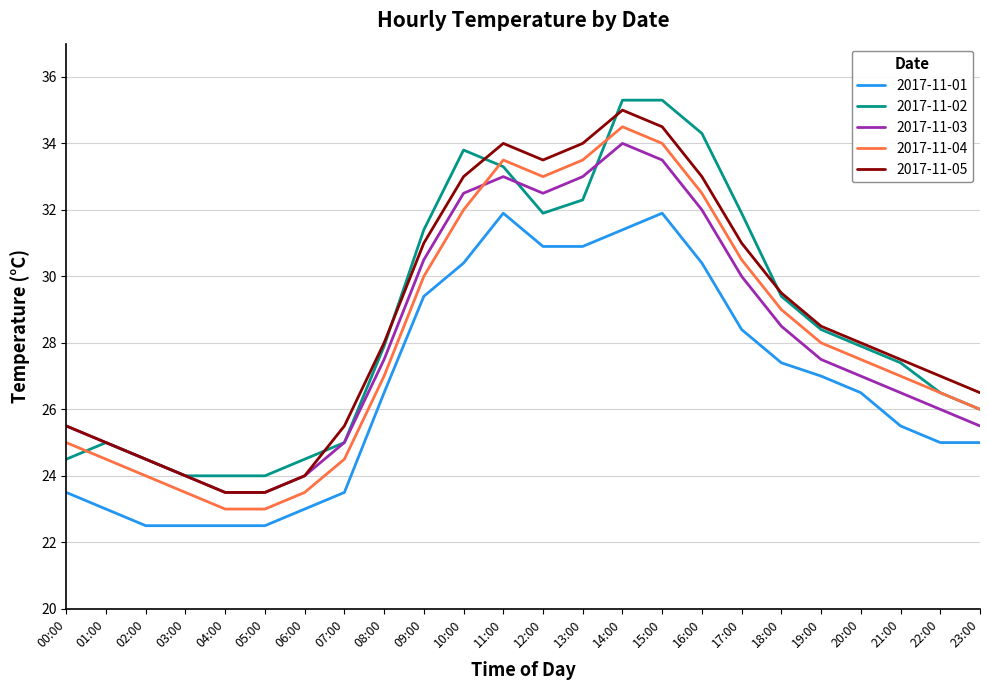

What position from the left is 03:00?

4